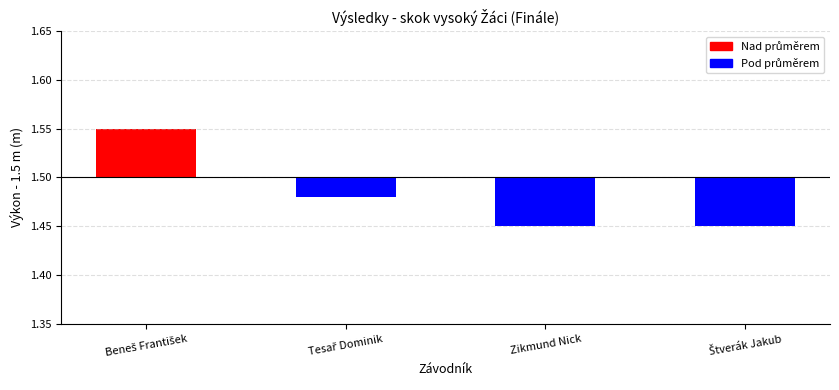

The value at Beneš František is 0.0. True or false?

False